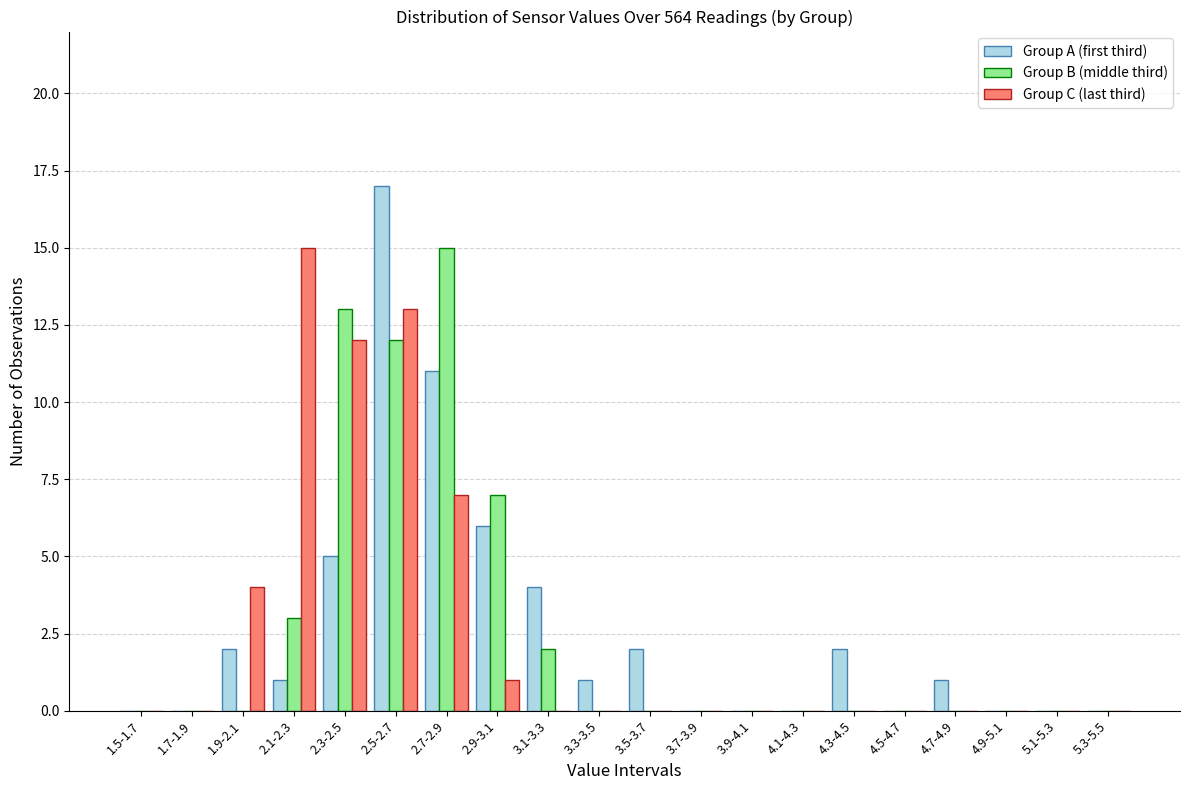

Which category has the highest value across all series?

2.5-2.7